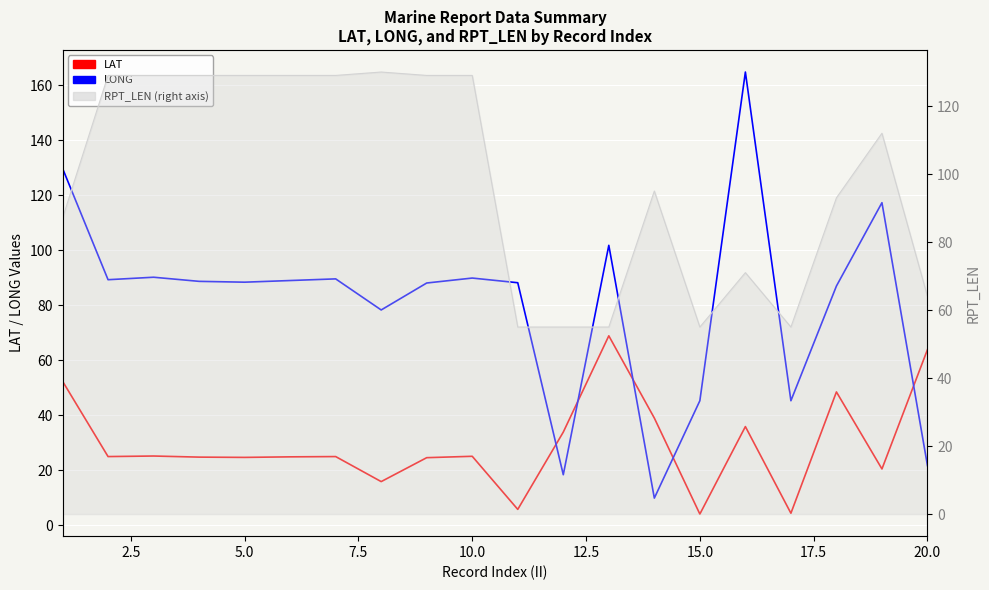

How many data points in LAT are above 25?

9